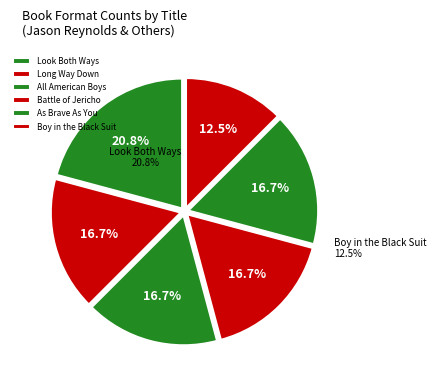

Is it true that All American Boys is 17% of the pie?

True